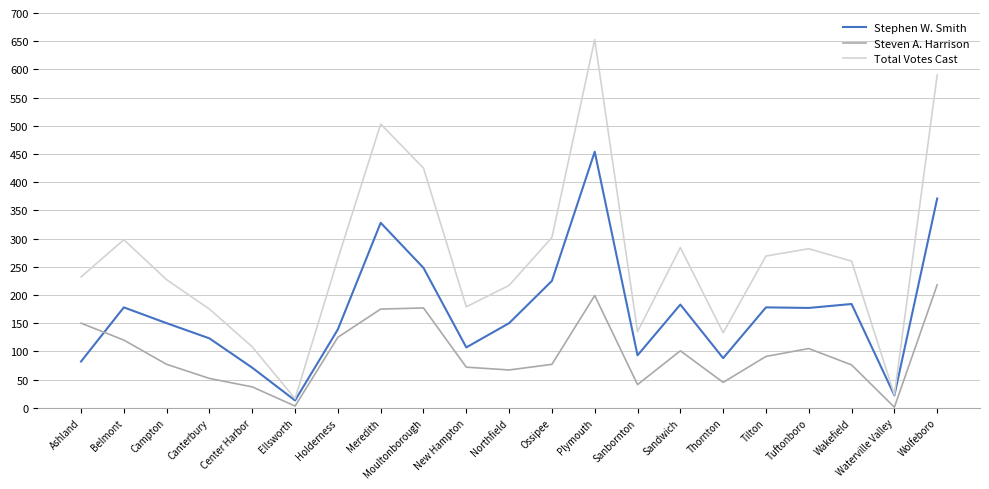

Between Meredith and Tuftonboro, which series saw the biggest shift?

Total Votes Cast